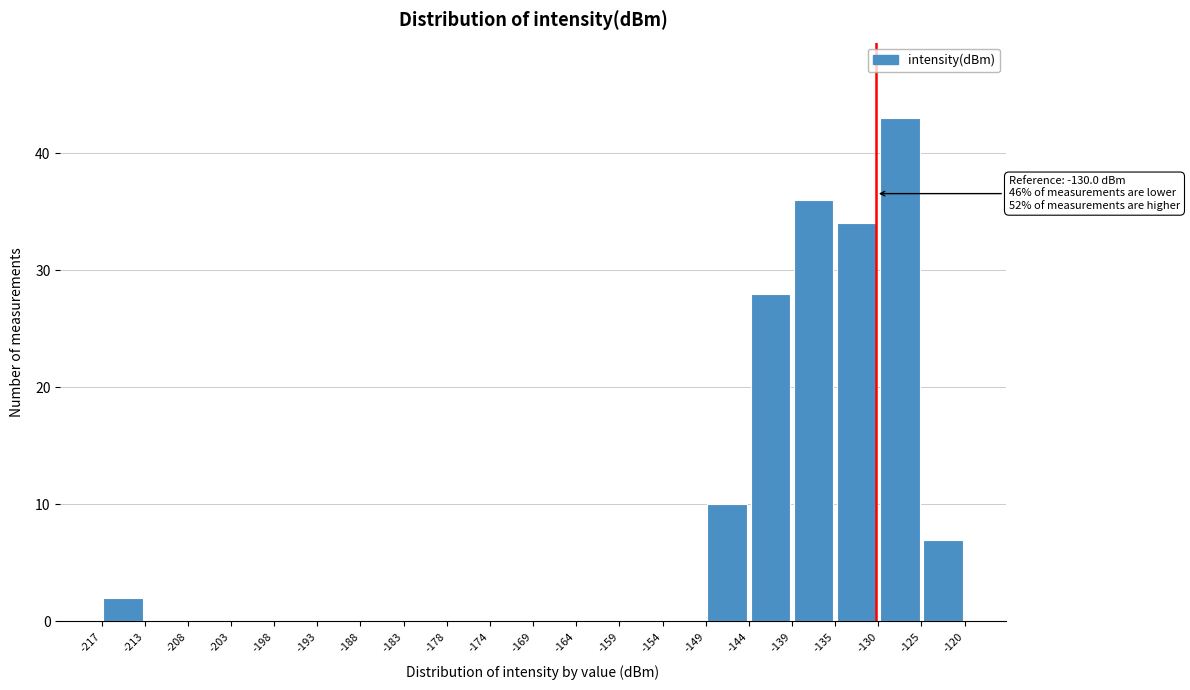

Which range on the x-axis has the tallest bar?

-130 to -125